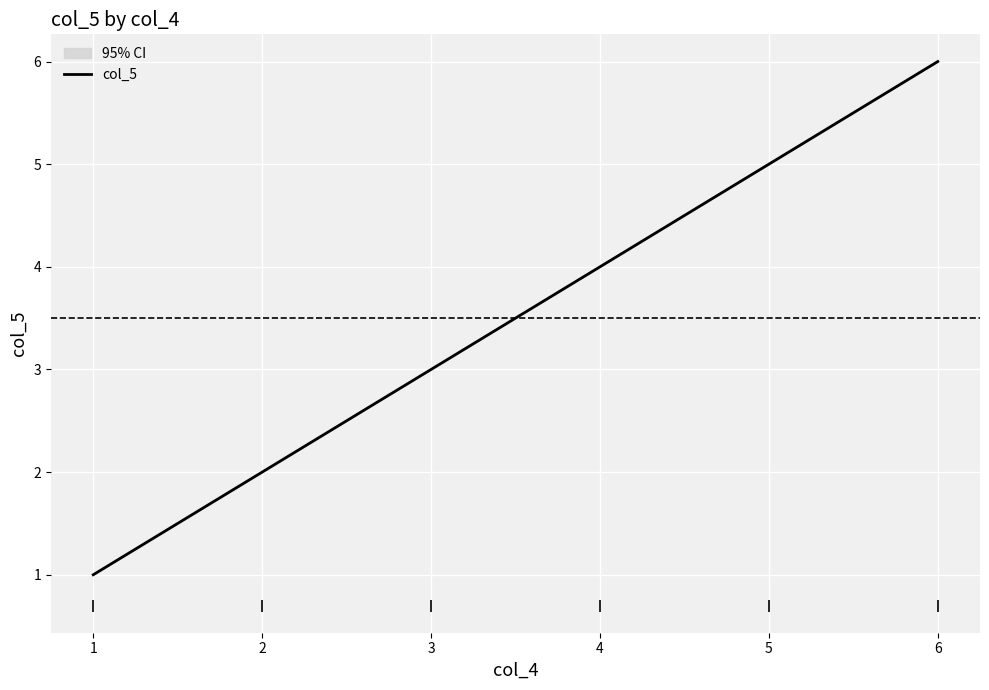

List the labels in order of value, largest first.

6, 5, 4, 3, 2, 1